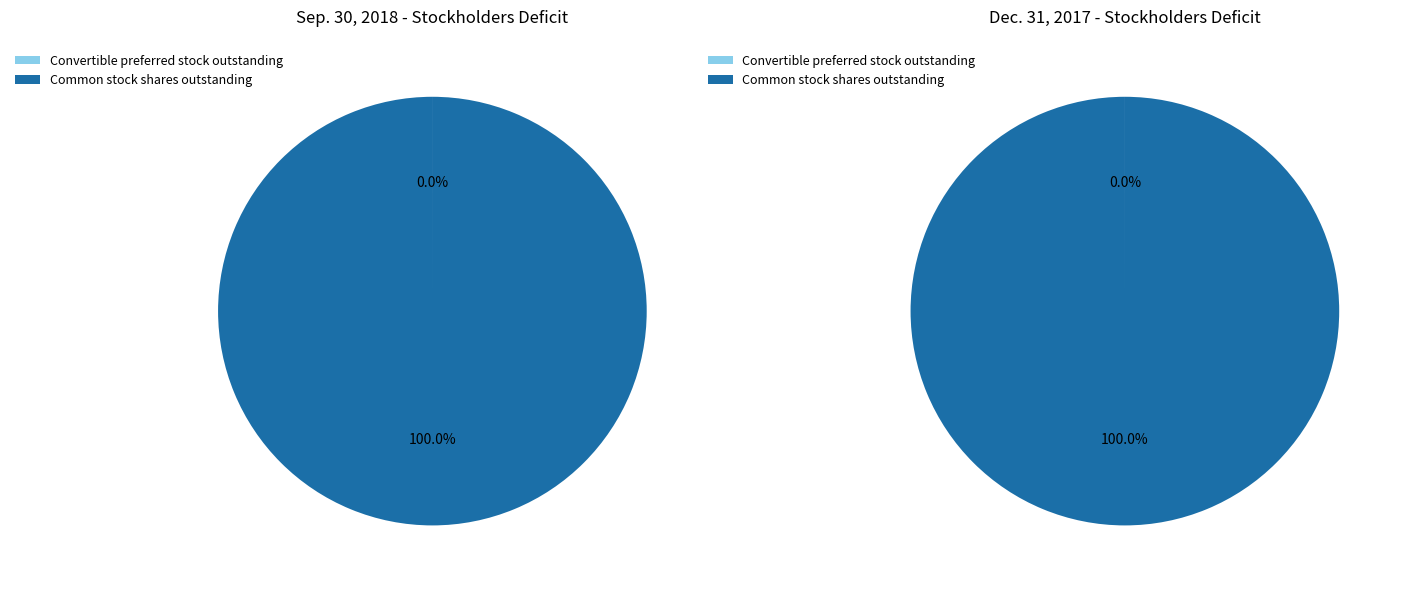

How many segments does this pie chart have?

2